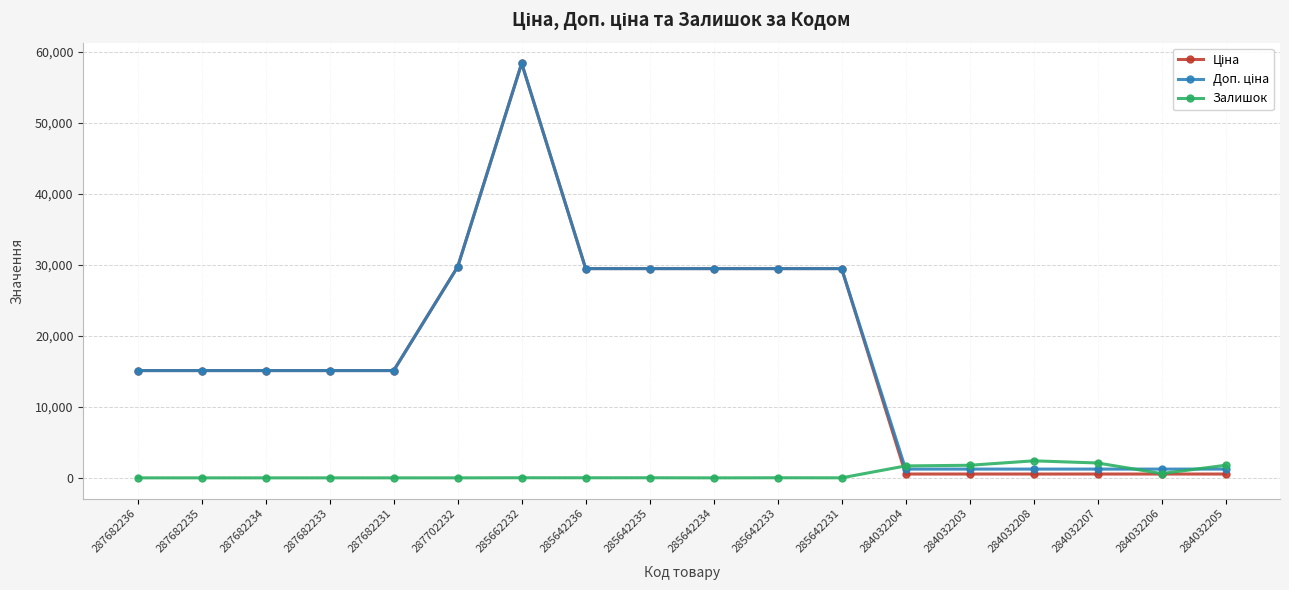

What is the label of the 4th point from the left?

287682233